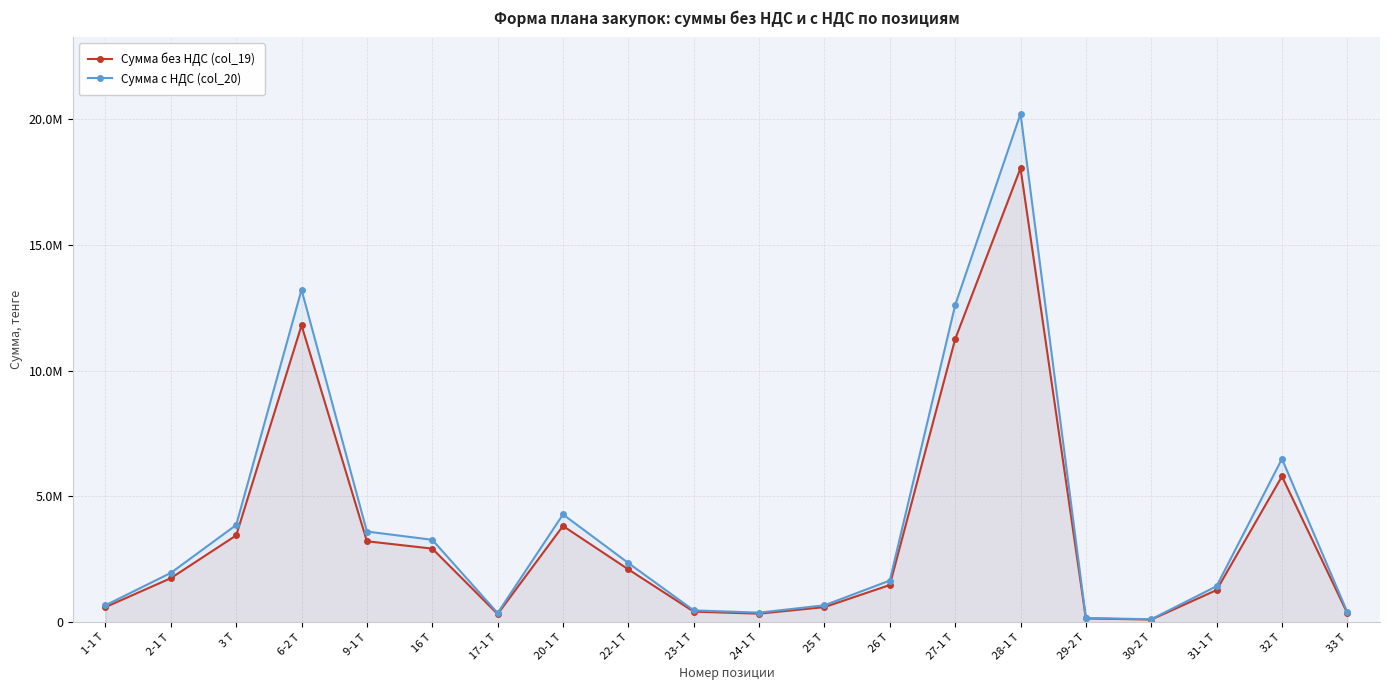

What is the greatest value displayed?

20210400